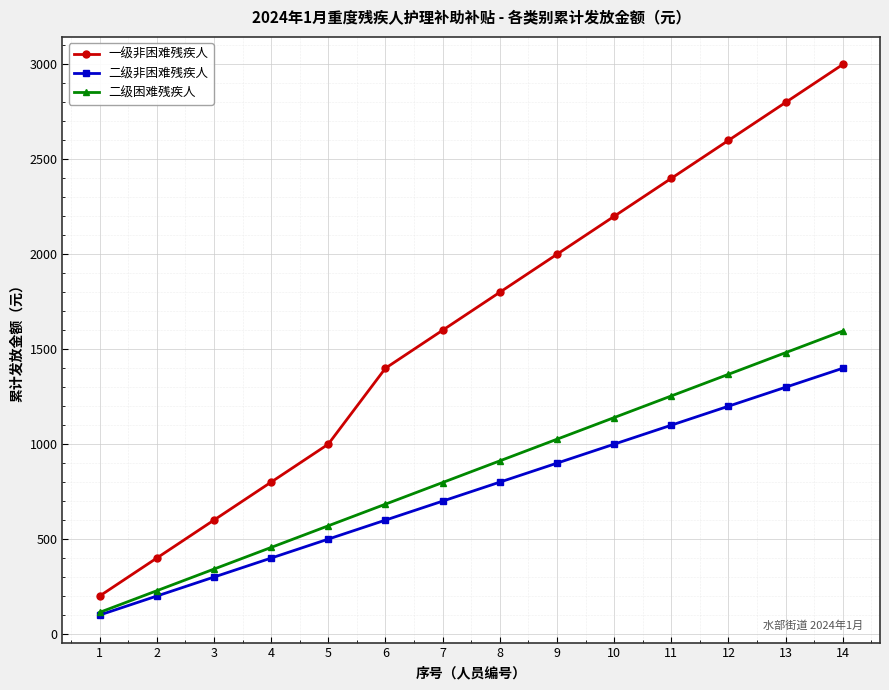

What is the value of the 一级非困难残疾人 point at the 11th from the left?

2400